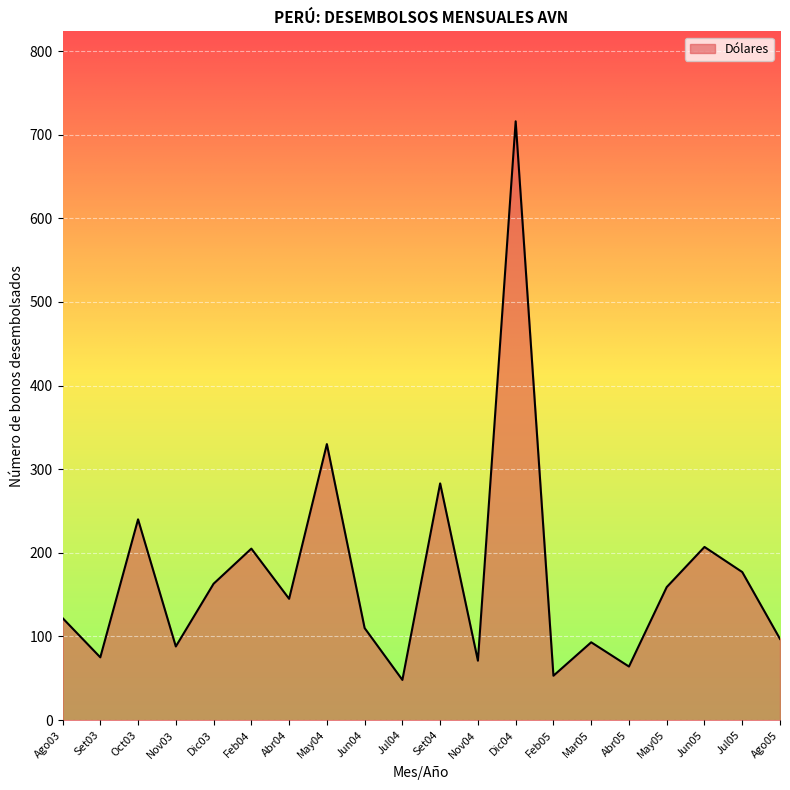

What is the difference between the second highest and second lowest values?

277